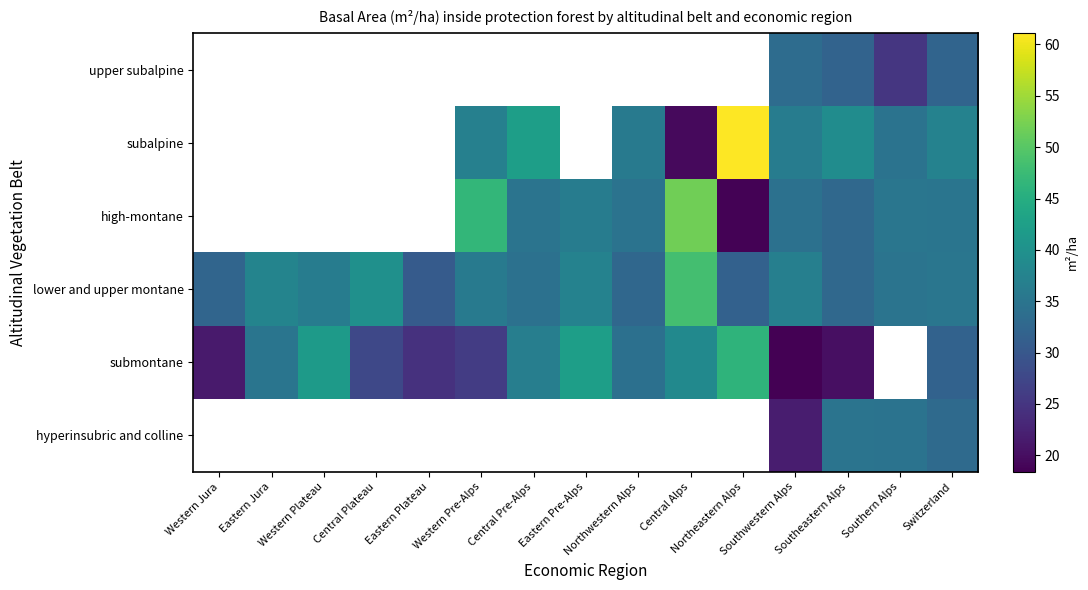

Is it true that lower and upper montane equals 34.9 at Southern Alps?

True